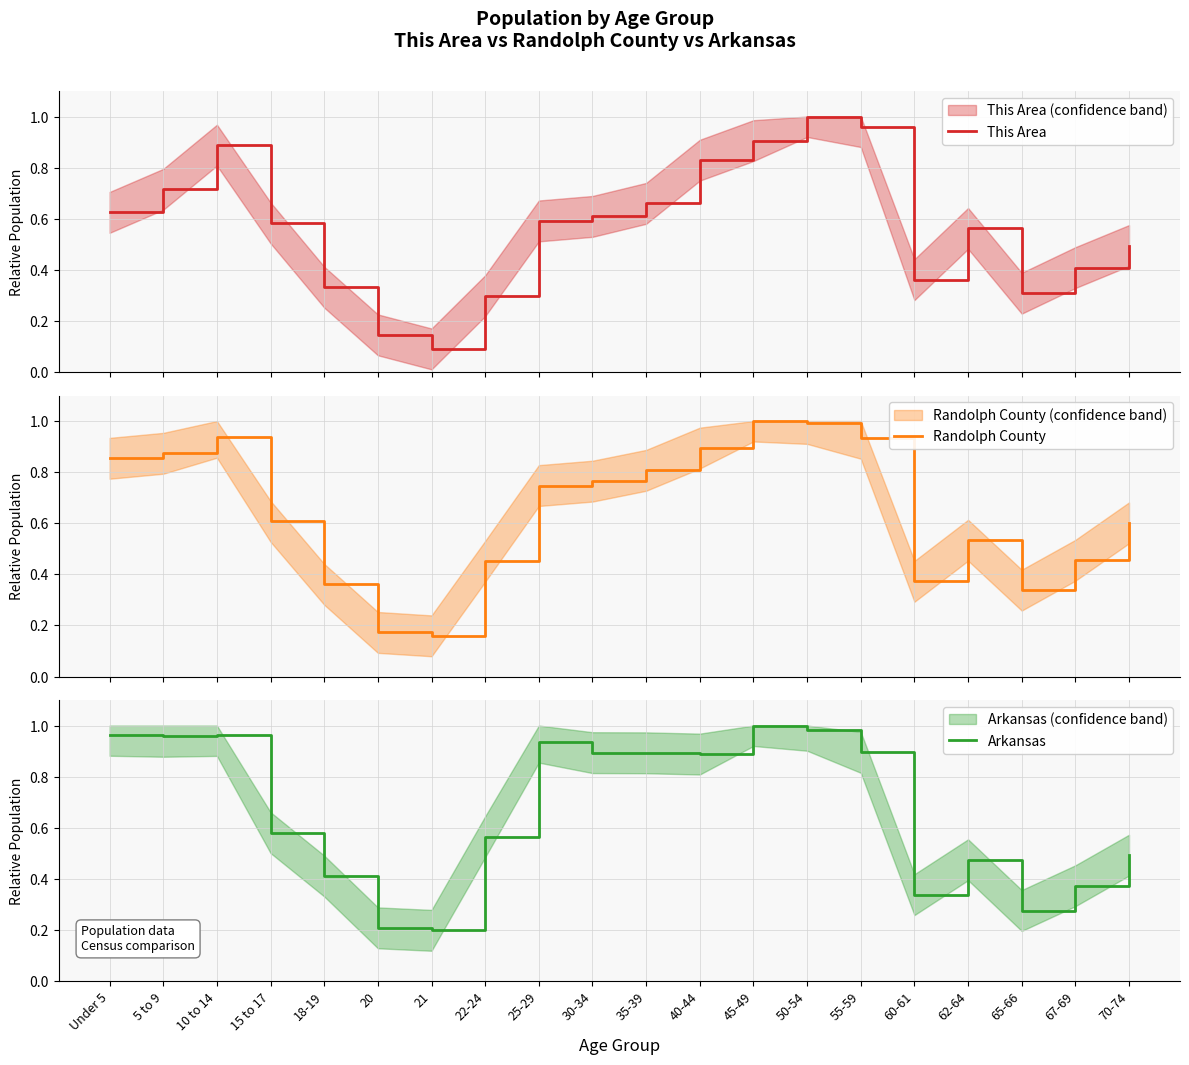

Rank the series at 15 to 17 from lowest to highest value.

Arkansas, This Area, Randolph County